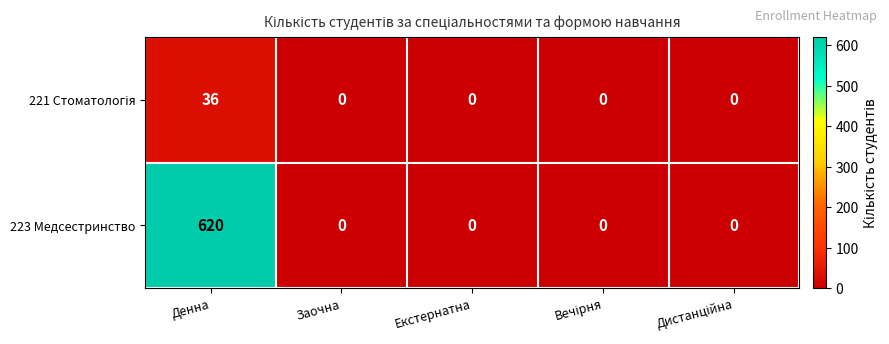

What is the maximum value shown in the chart?

620